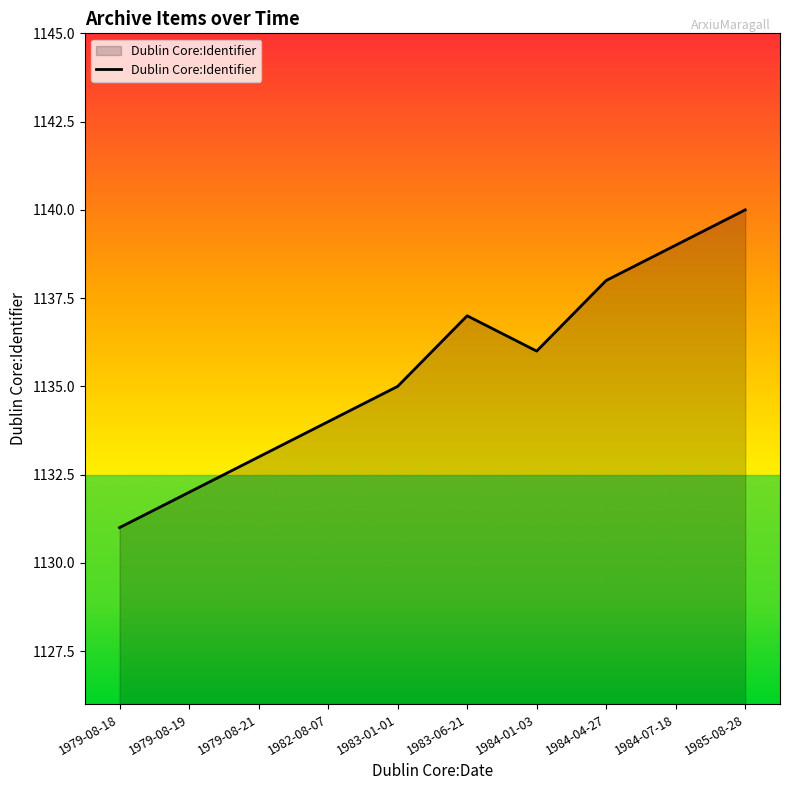

What is the sum of all values?

11355